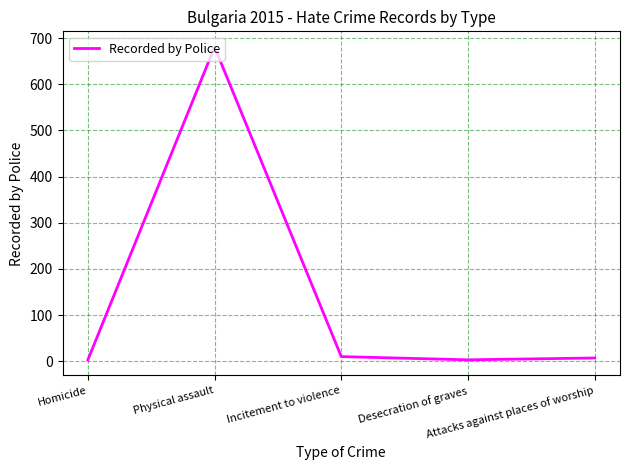

What is the sum of all values?

704